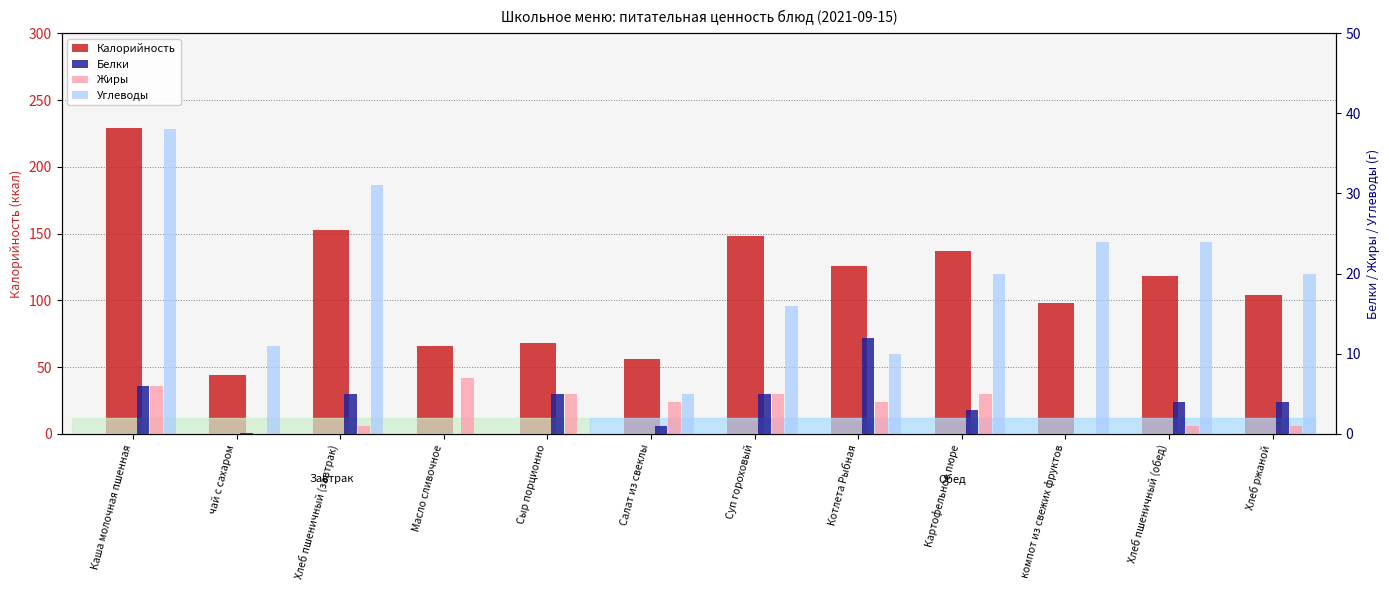

What is the greatest value displayed?

229.0